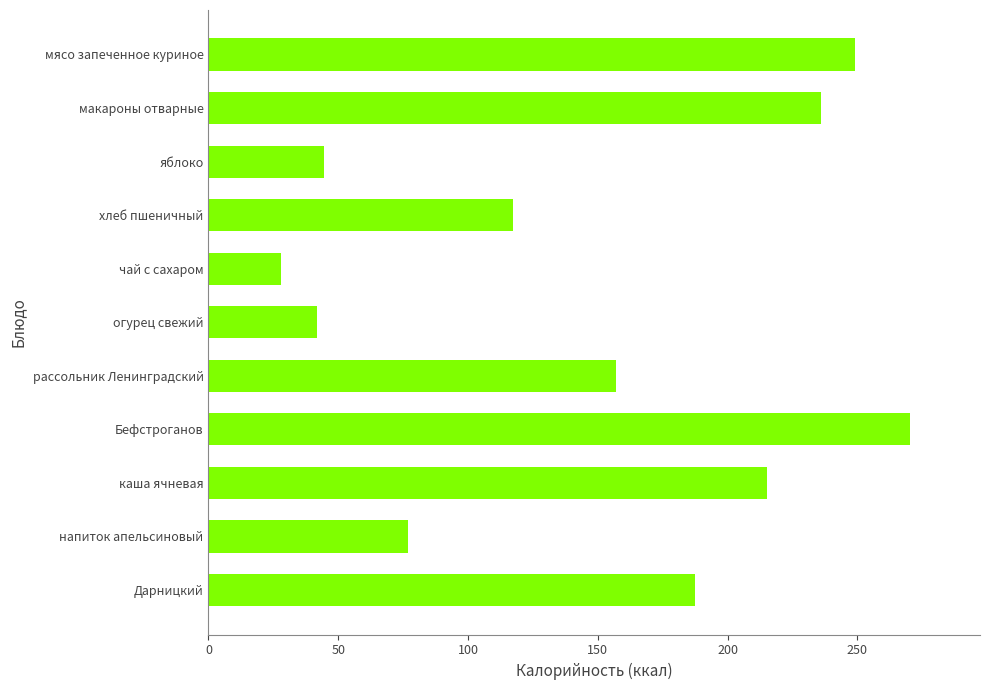

Count the number of values greater than 156.

6